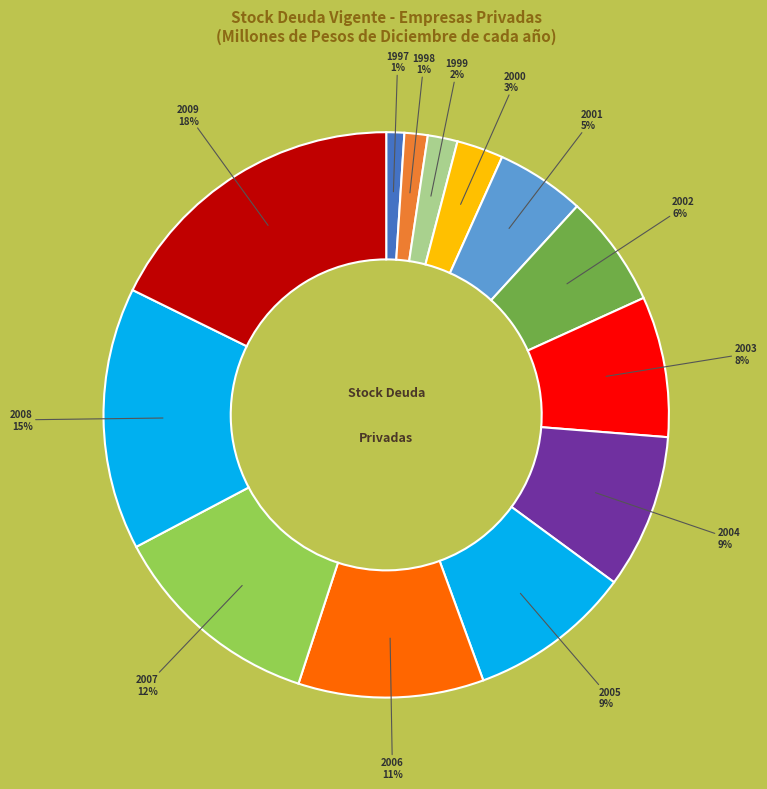

How many slices are in this pie chart?

13